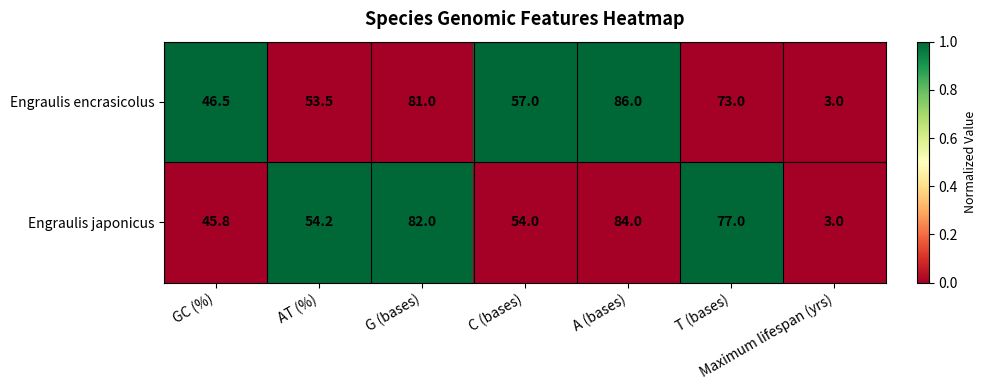

How many data points in Engraulis japonicus are less than 54?

2